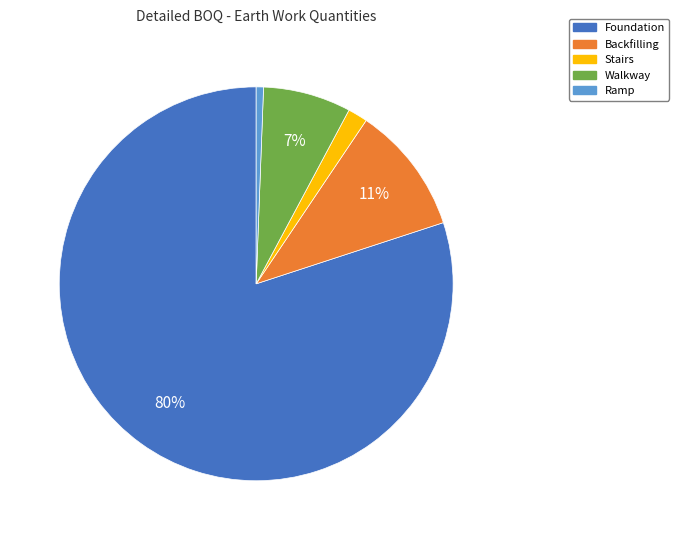

Which slice is the smallest?

Ramp